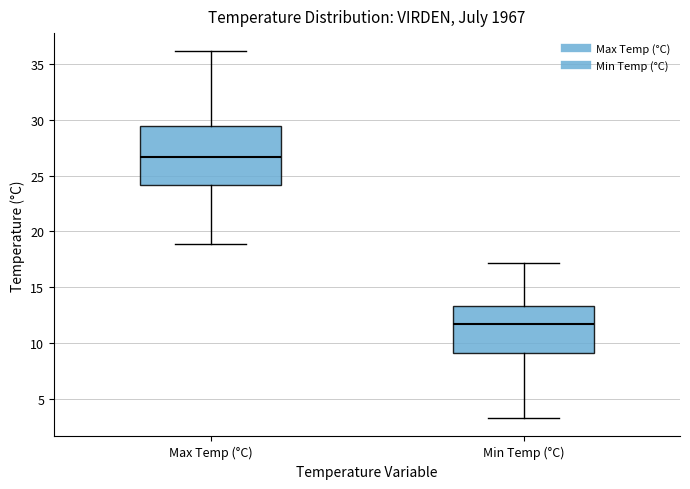

Where does the median line of the box for Max Temp (°C) sit on the y-axis? The values are not printed on the chart, so give them approximately, as read against the axis.

26.5